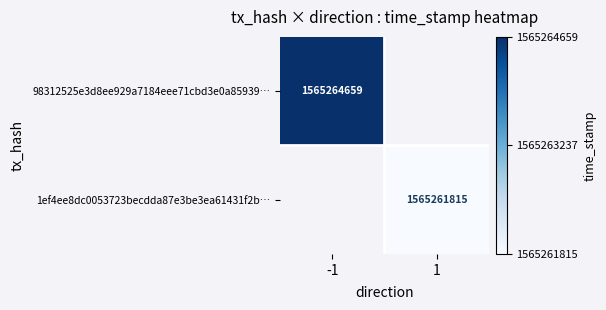

True or false: 98312525e3d8ee929a7184eee71cbd3e0a85939… has a value of 907938546 at -1.

False